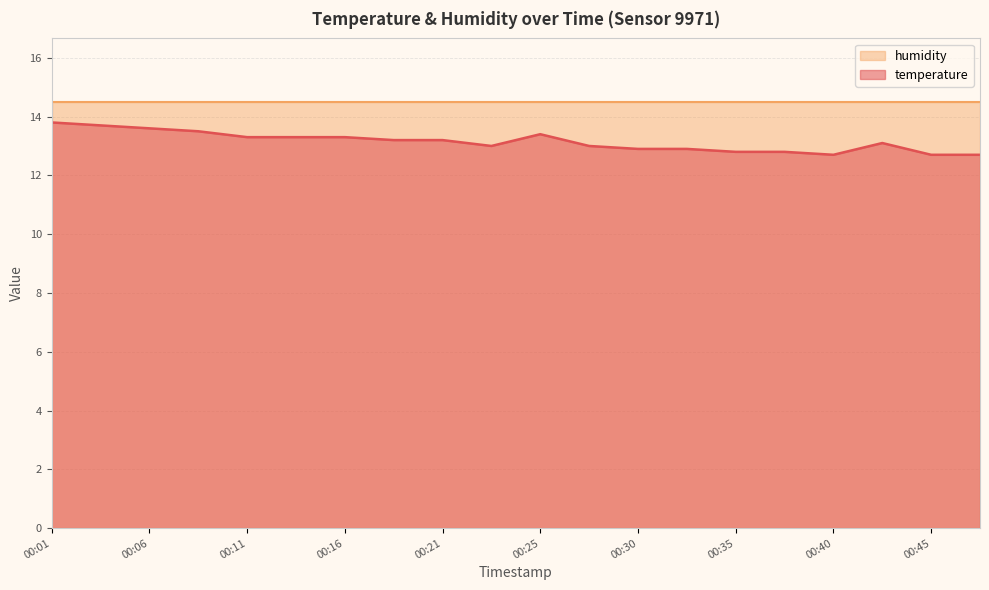

How many interior local peaks (higher than both neighbors) does the data have?

2